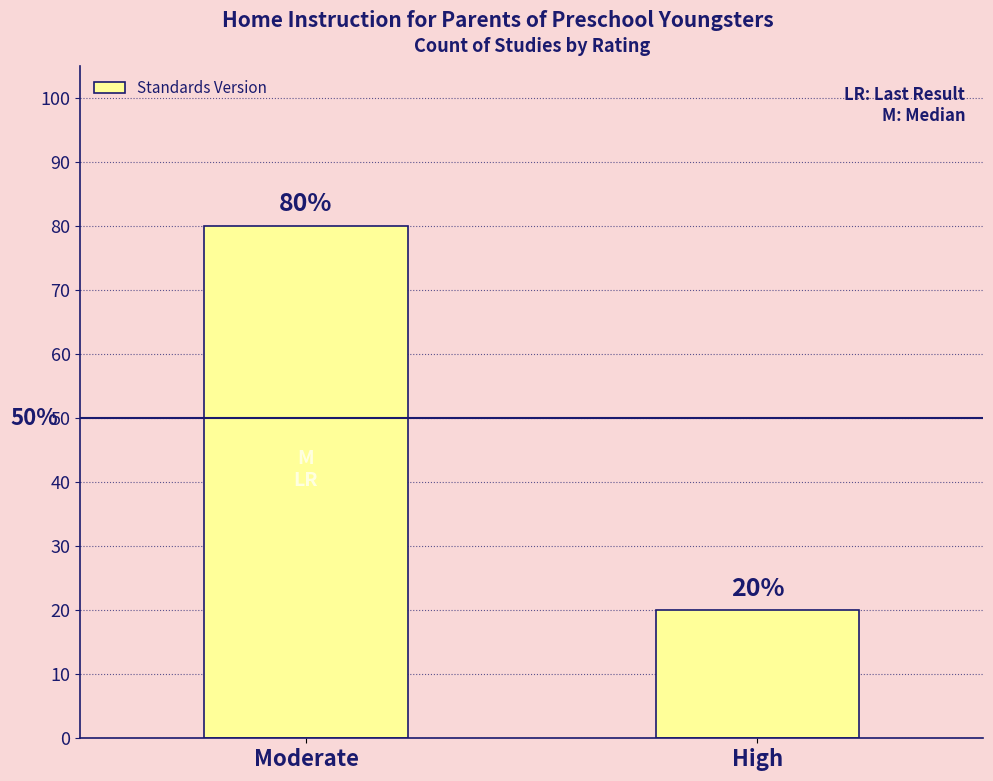

How many values are between 20 and 80?

2